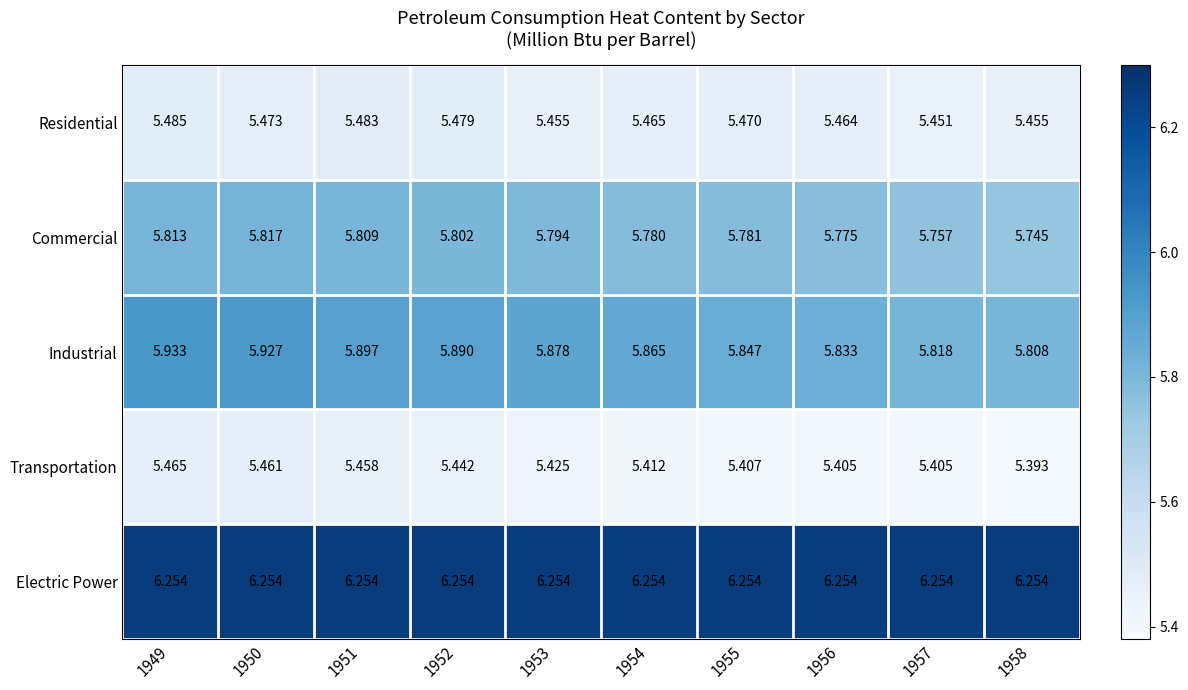

Rank the series at 1954 from highest to lowest value.

Electric Power, Industrial, Commercial, Residential, Transportation